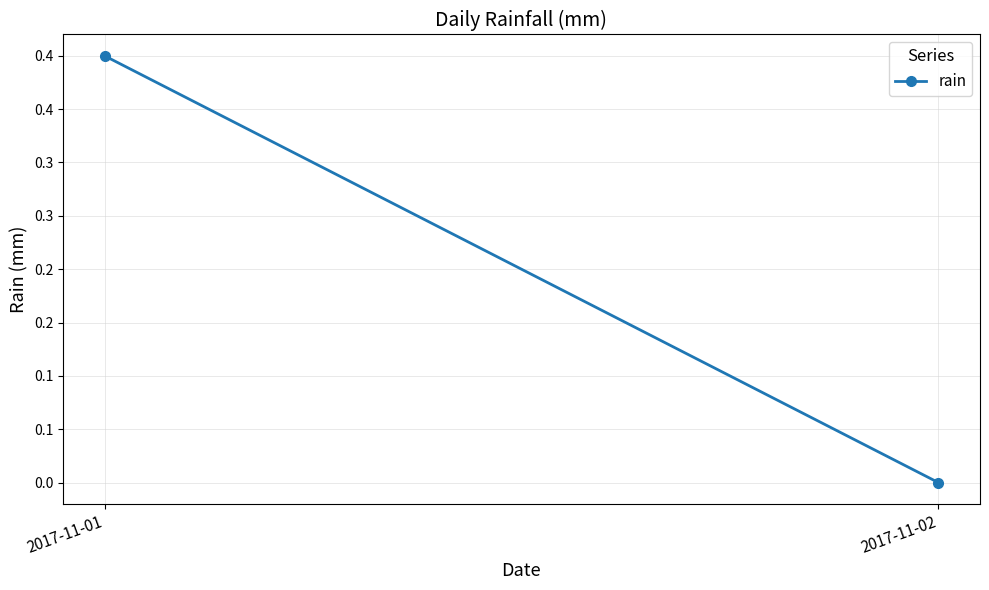

How many values are above zero?

1